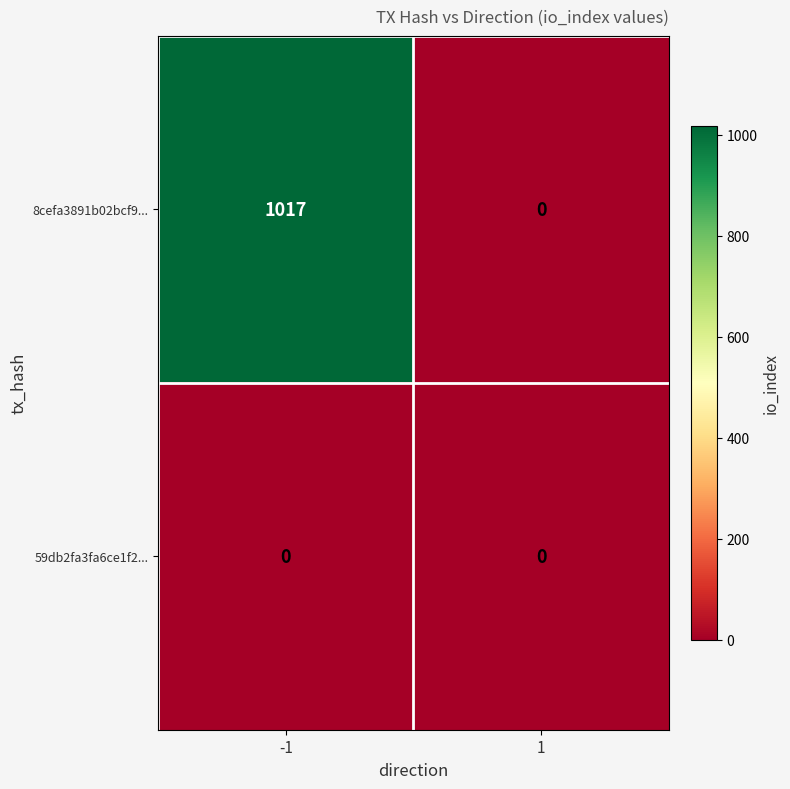

Count the number of data series in this chart.

2